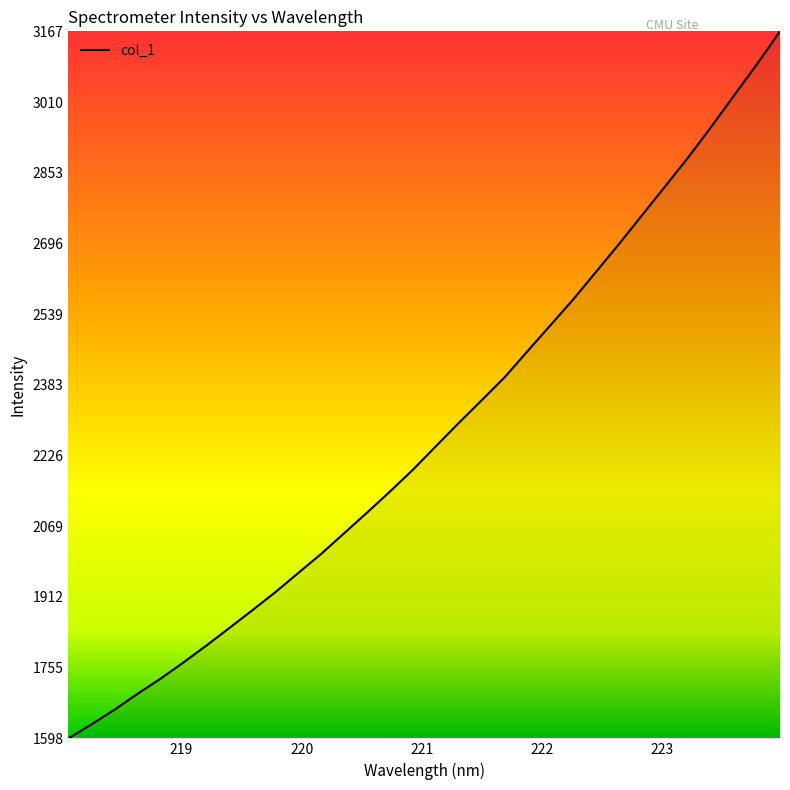

What is the difference between the maximum and minimum values?

1568.7